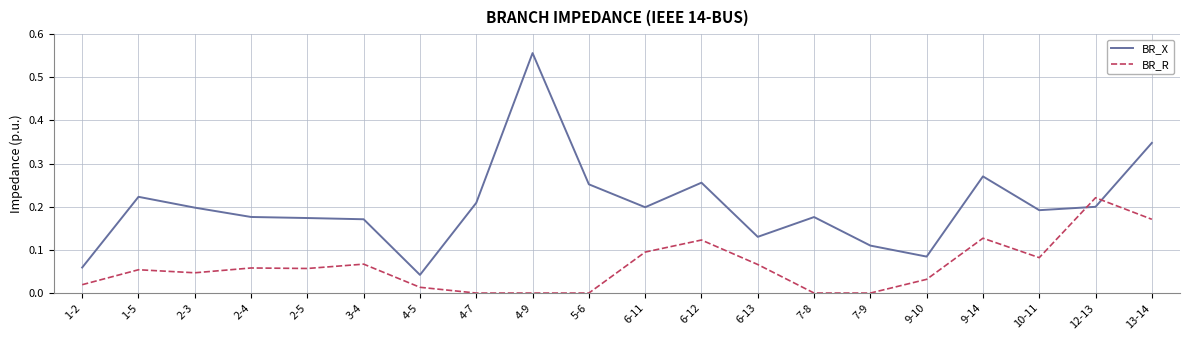

Which category has the lowest value in the BR_X series?

4-5